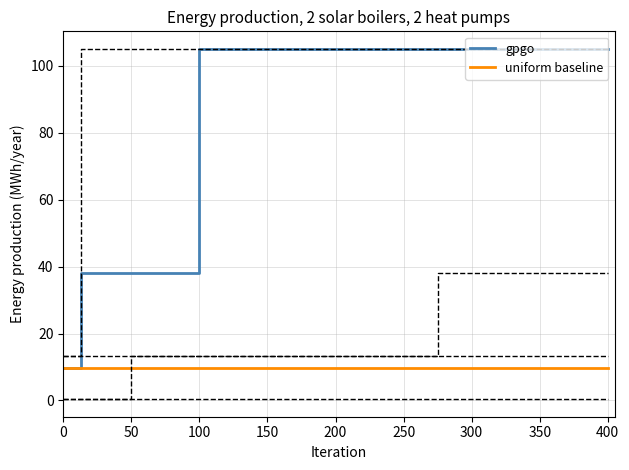

What is the highest value of the gpgo series?

105.1